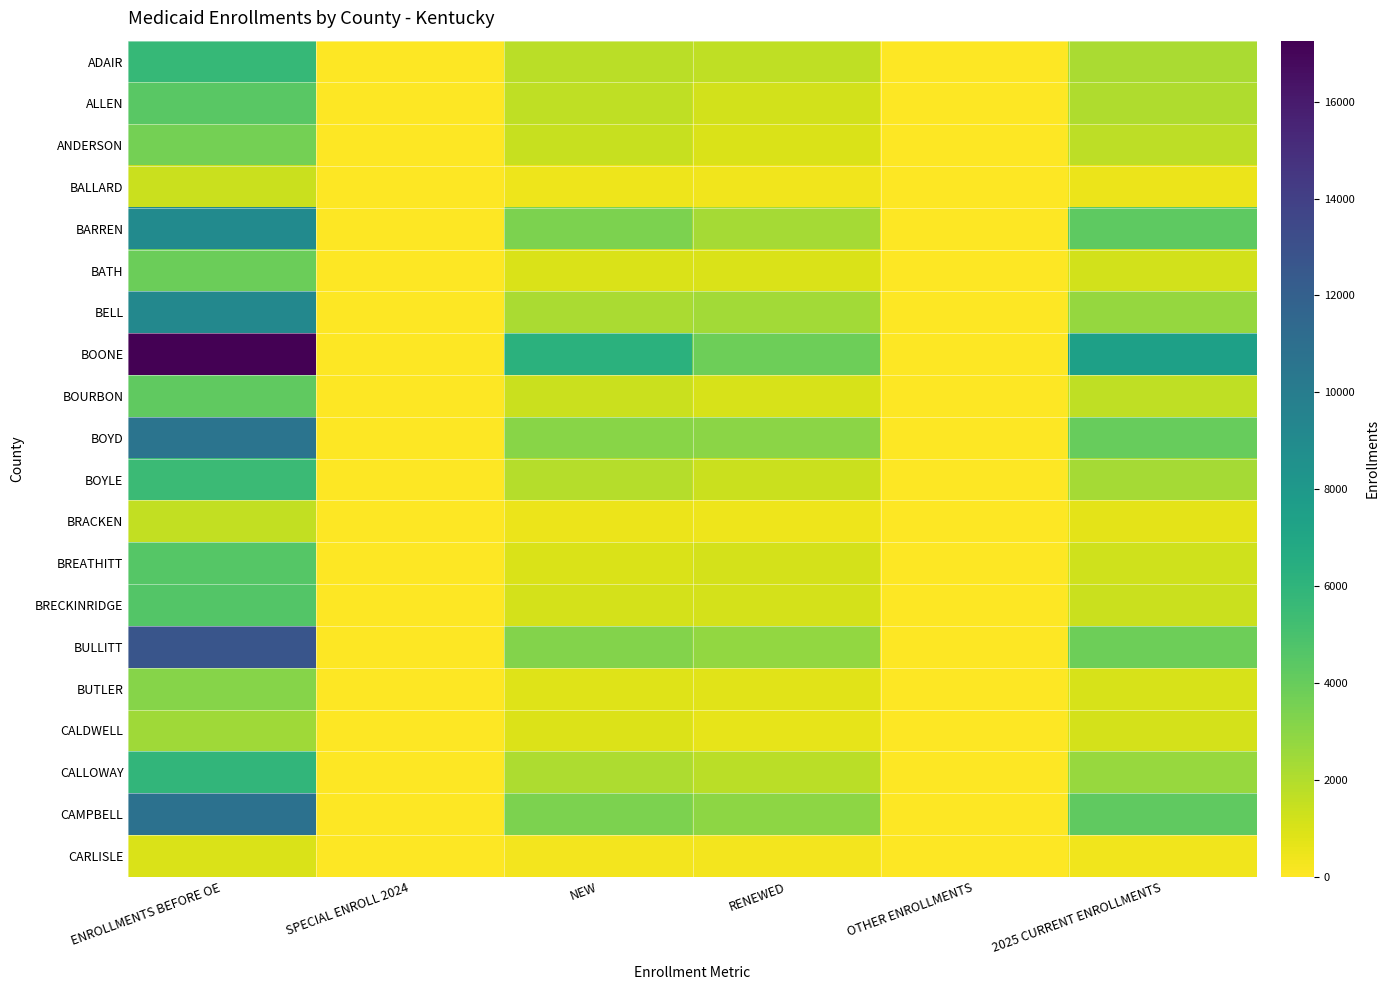

List the series in order of their peak value, lowest first.

CARLISLE, BALLARD, BRACKEN, CALDWELL, BUTLER, ANDERSON, BATH, BOURBON, ALLEN, BREATHITT, BRECKINRIDGE, BOYLE, ADAIR, CALLOWAY, BARREN, BELL, BOYD, CAMPBELL, BULLITT, BOONE